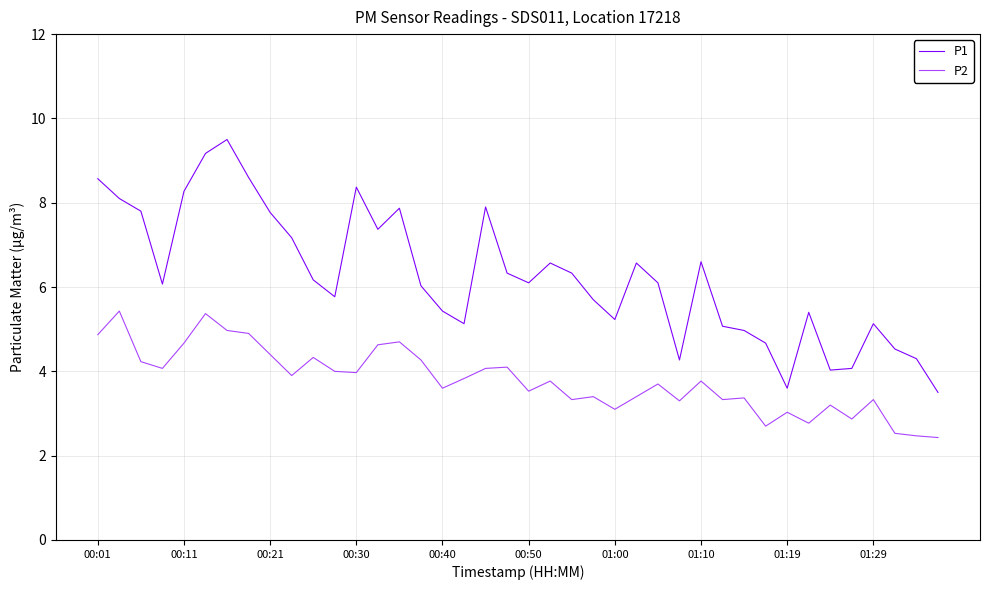

Which series has the largest total across all categories?

P1